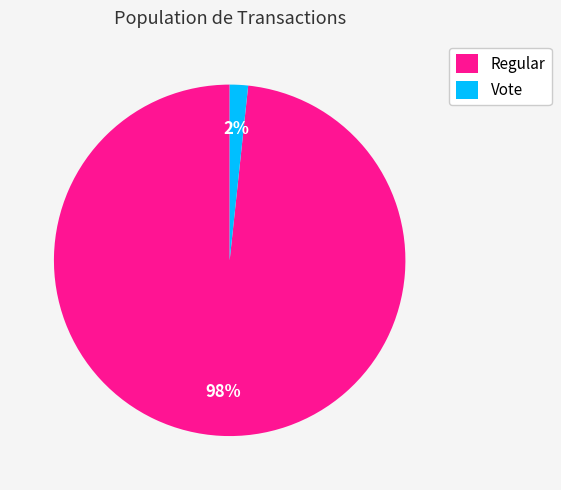

Combined, do Regular and Vote account for over 50%?

Yes